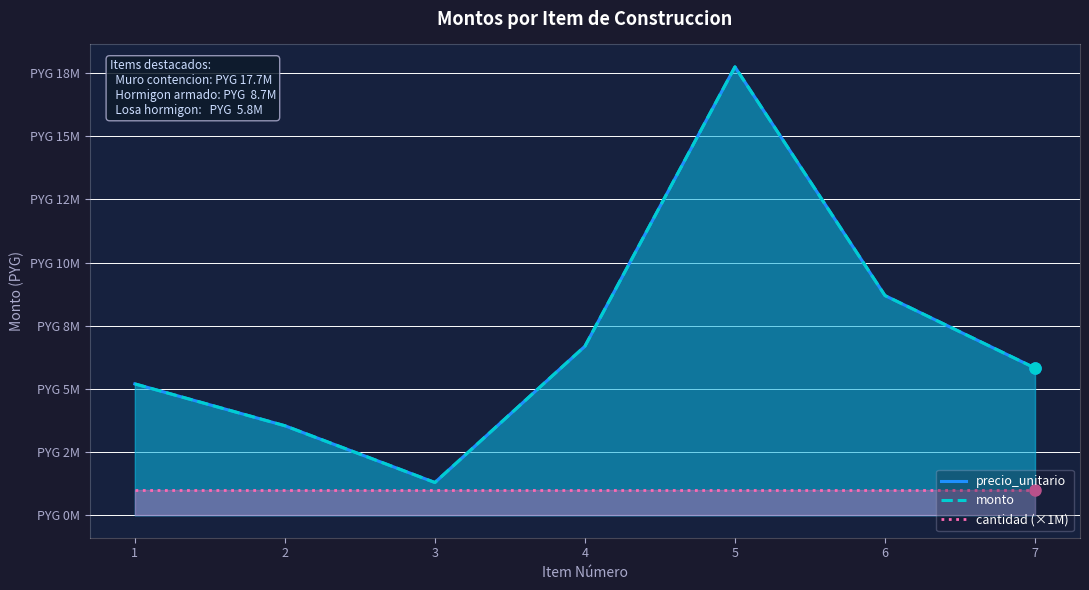

Is the value of monto at 3 greater than the value of precio_unitario at 1?

No